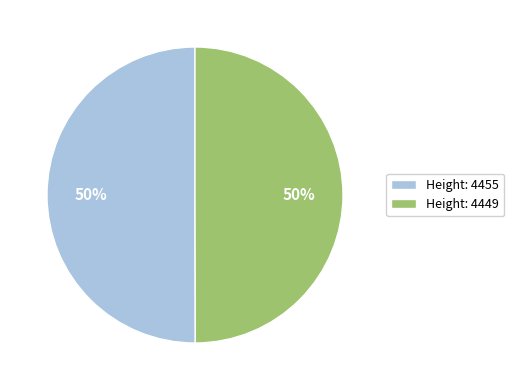

Is the sum of Height: 4455 and Height: 4449 greater than half?

Yes